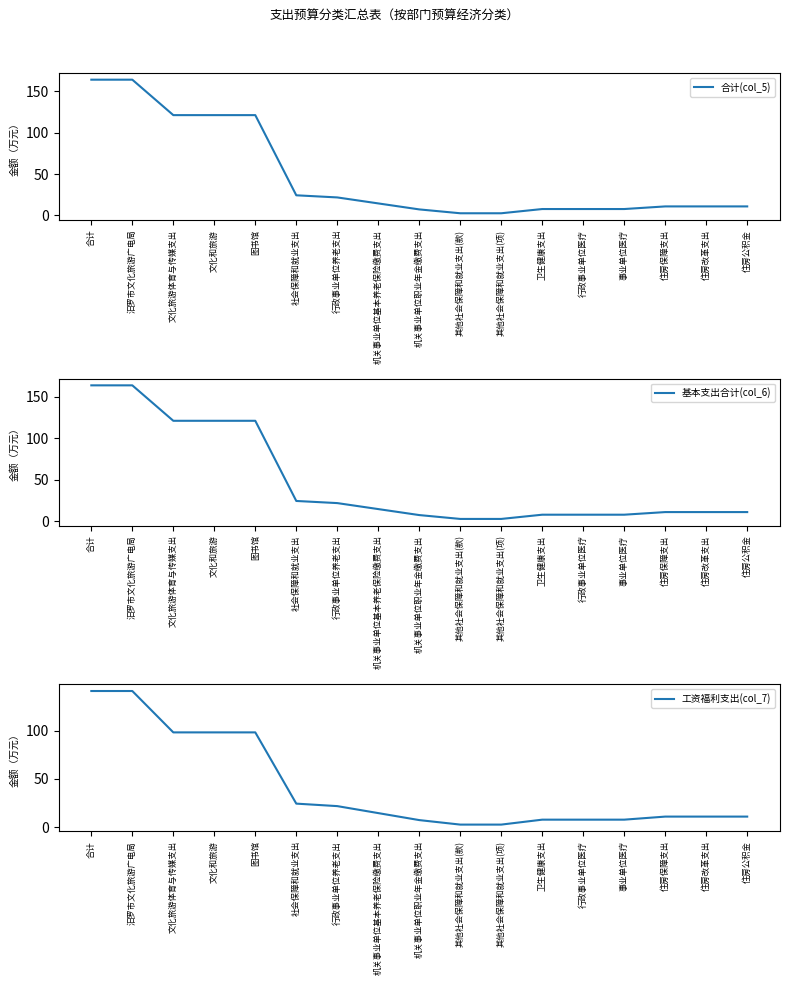

What is the total value across all series at 其他社会保障和就业支出(项)?

7.7